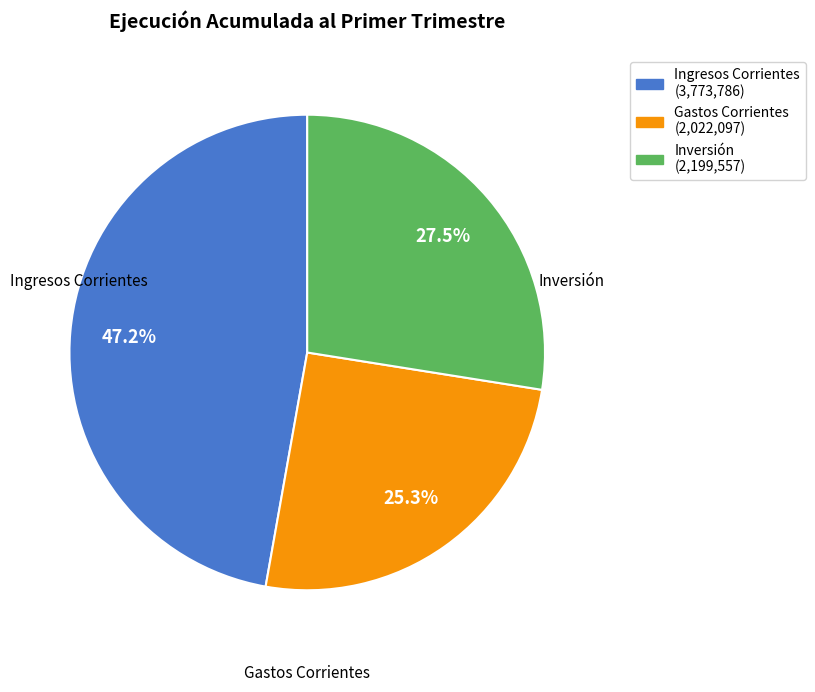

Is there a majority slice in this chart?

No